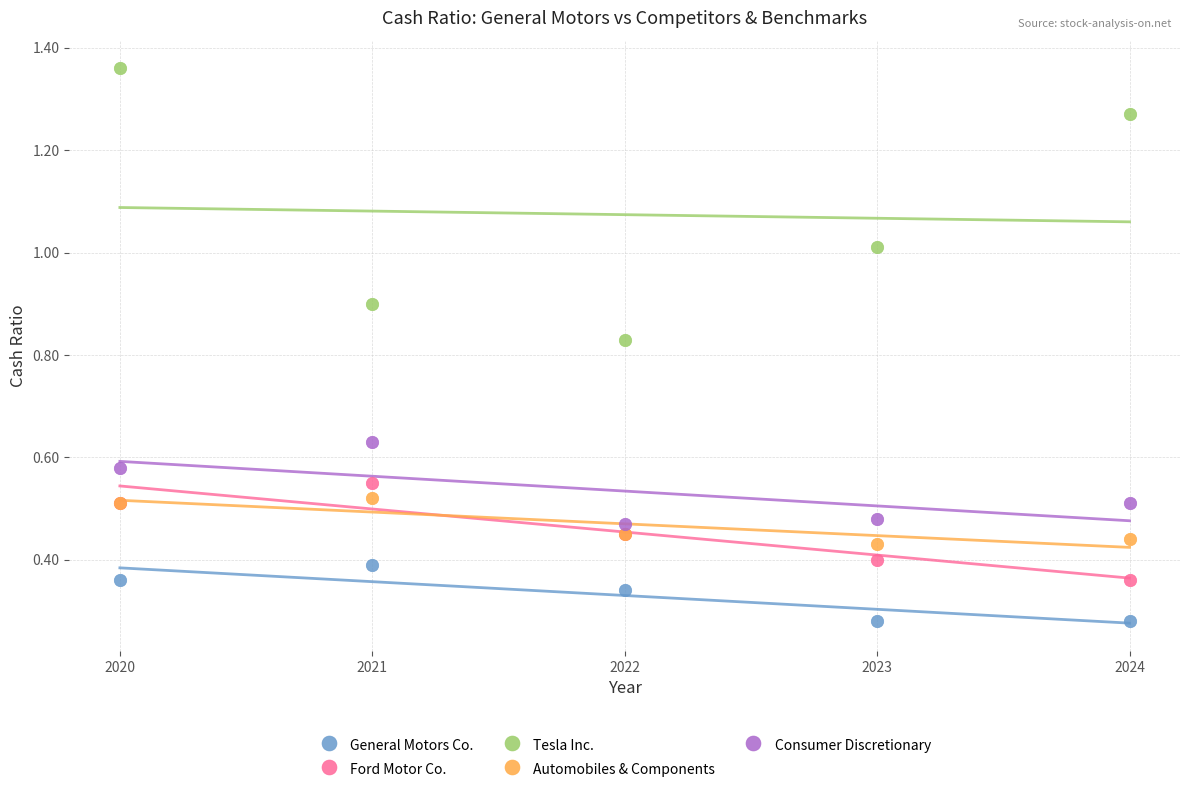

What is the X range (max minus min) for the scatter plot?

4.0